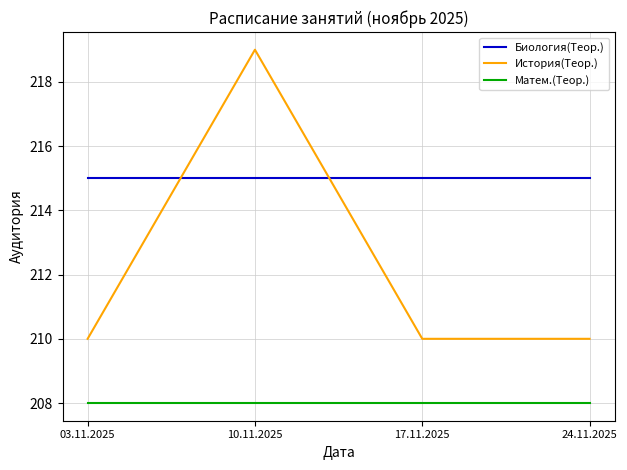

Is this an area chart (filled region under the line)?

No